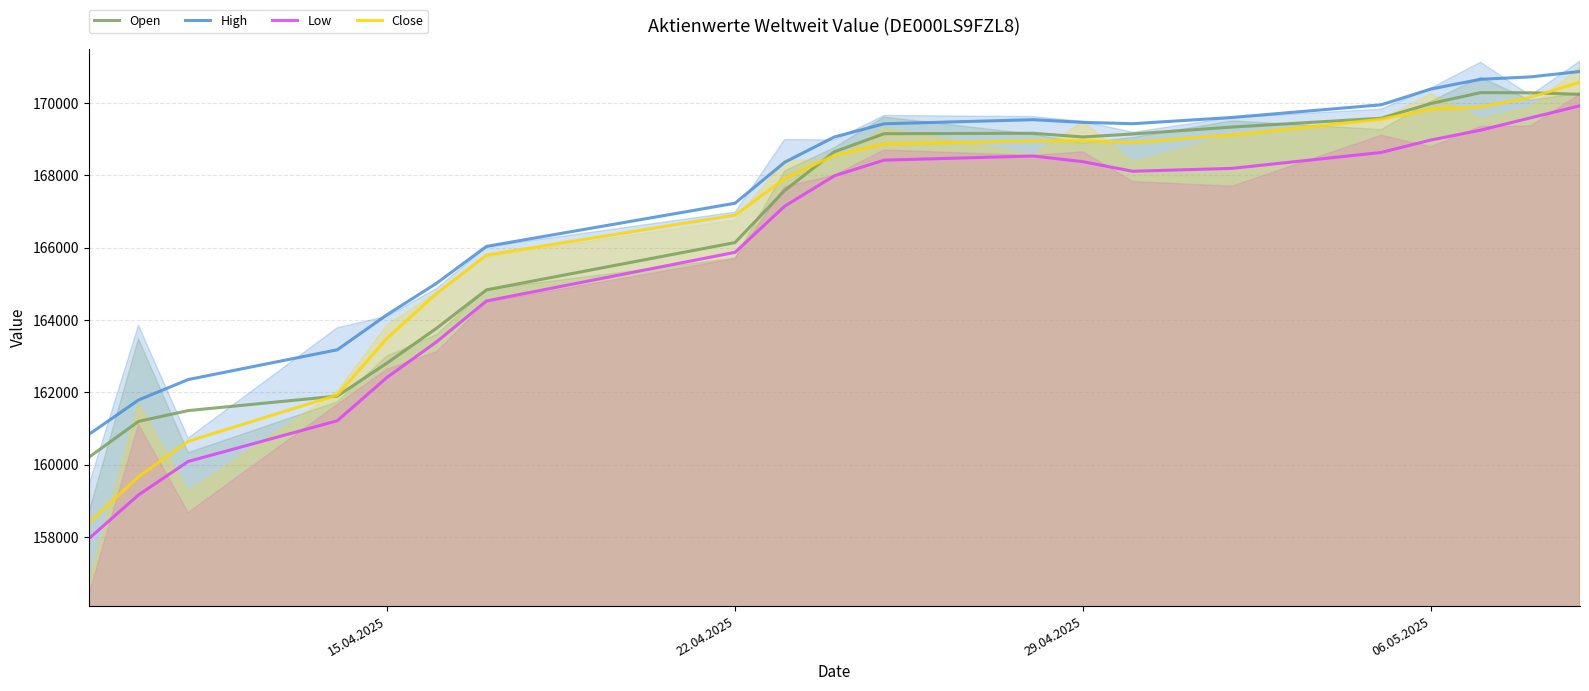

The Close series shows 45532.1 at 29.04.2025. True or false?

False